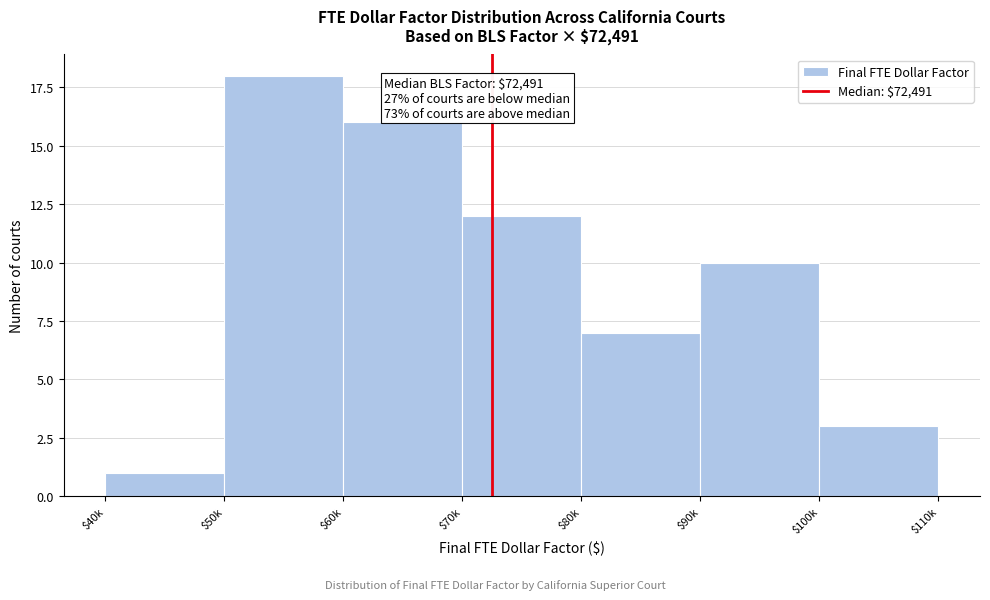

Reading right to left, what are all the values shown in this chart?

3	10	7	12	16	18	1